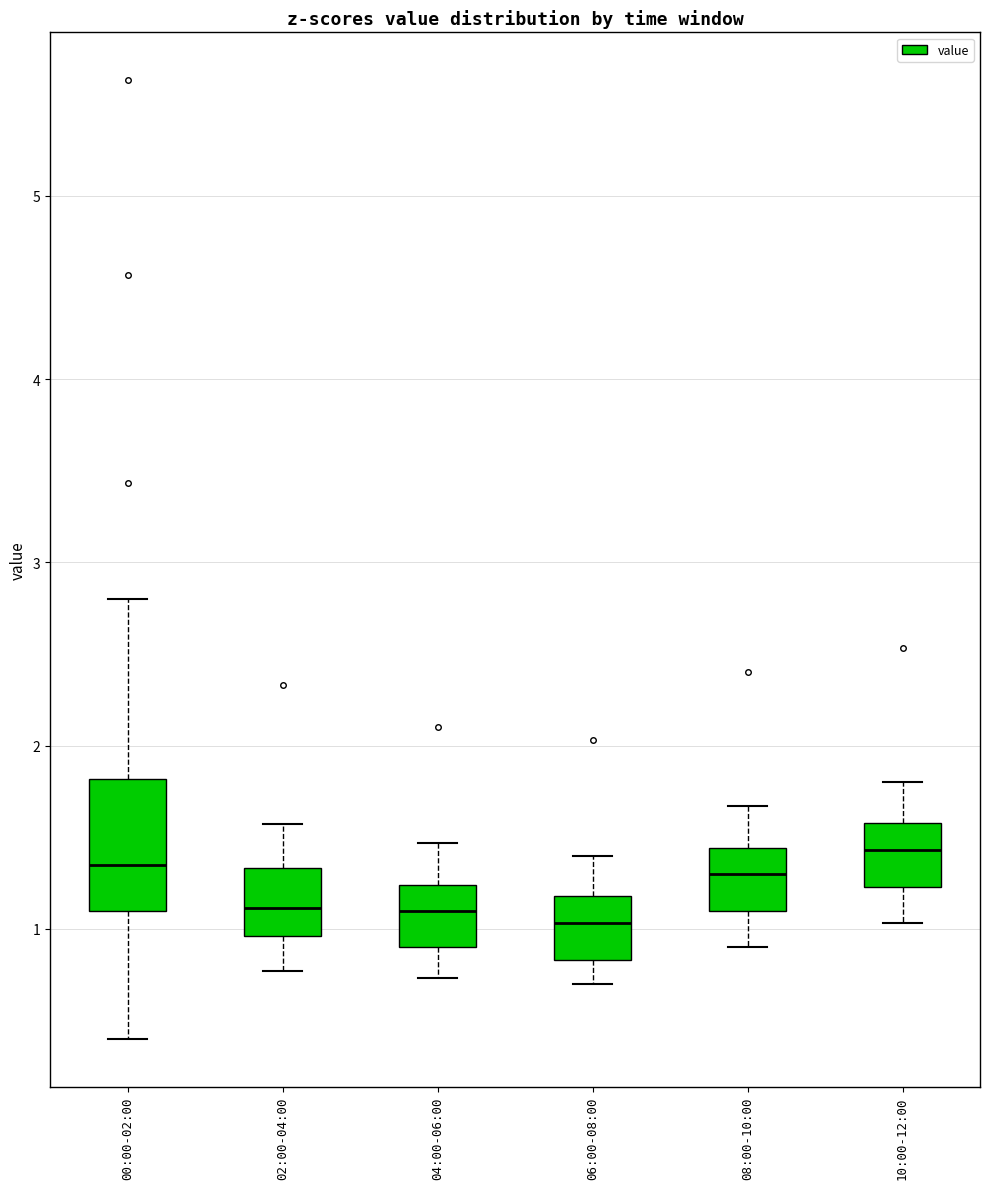

Where is the lower edge of the box for 00:00-02:00 on the y-axis? The values are not printed on the chart, so give them approximately, as read against the axis.

1.1